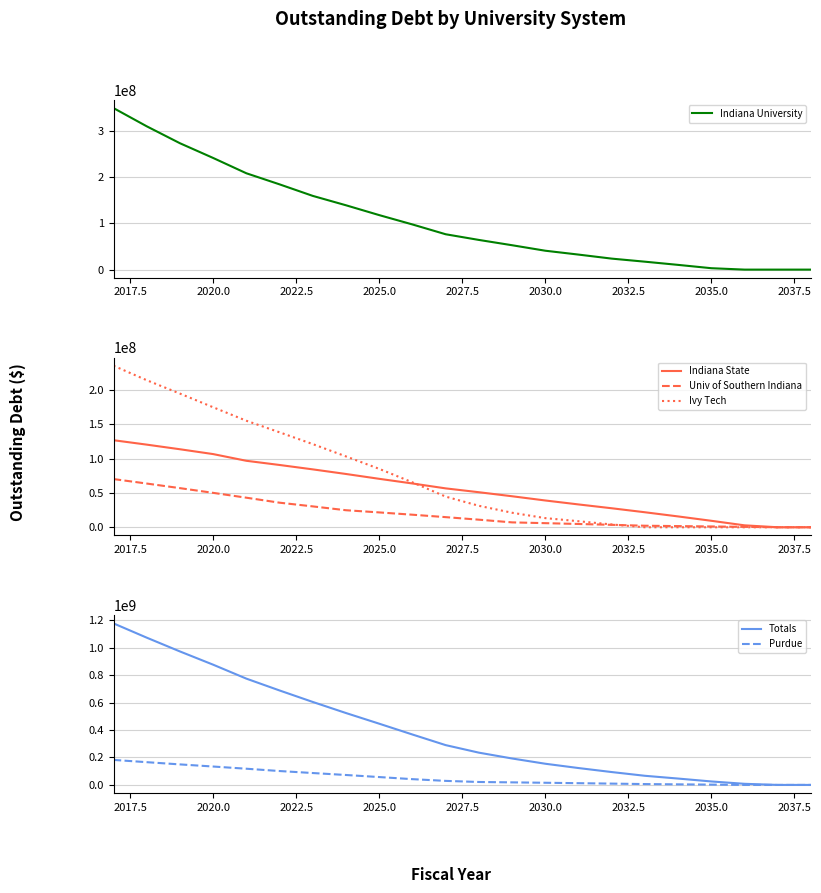

What is the maximum value for Purdue?

182133599